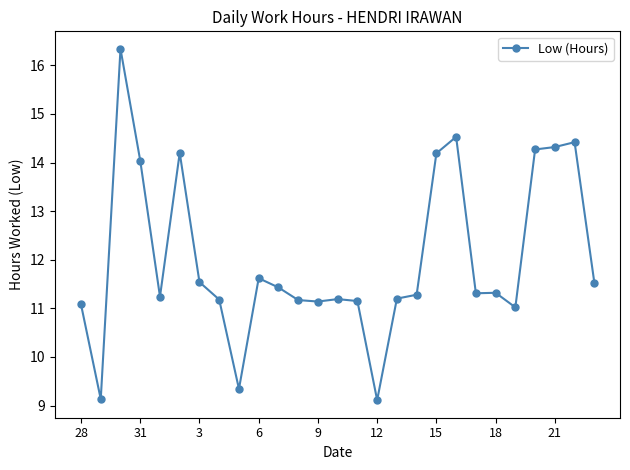

Count the number of data series in this chart.

1